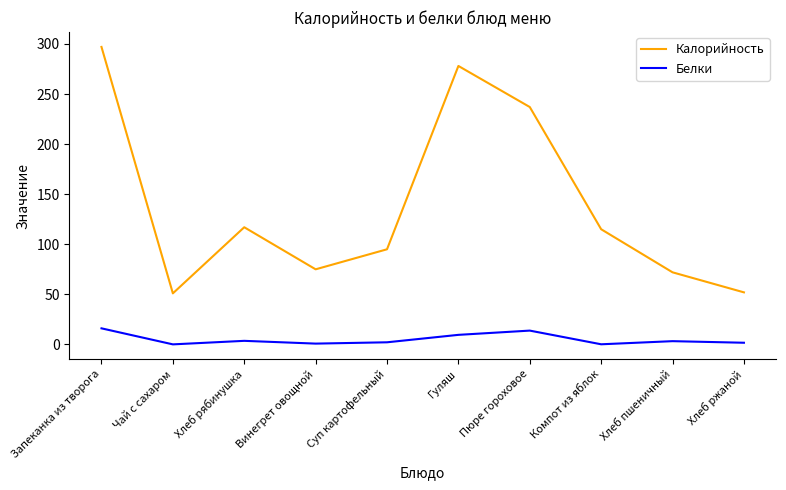

True or false: Белки and Калорийность cross at least once.

False